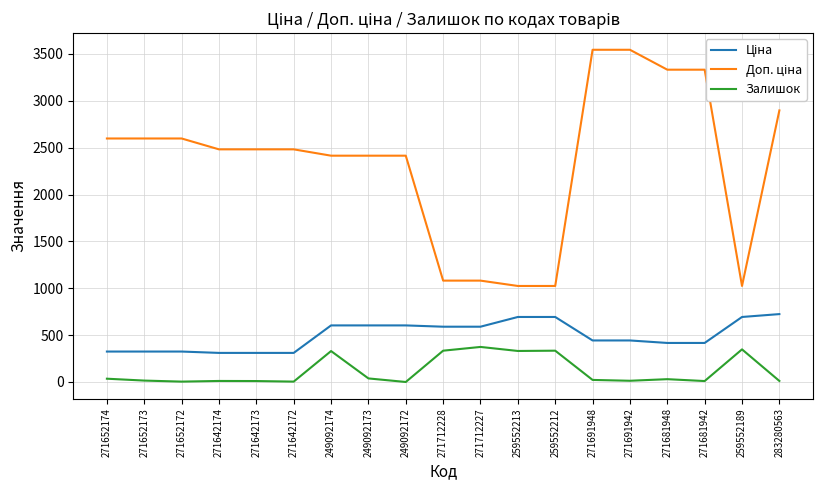

What is the greatest value displayed?

3545.0